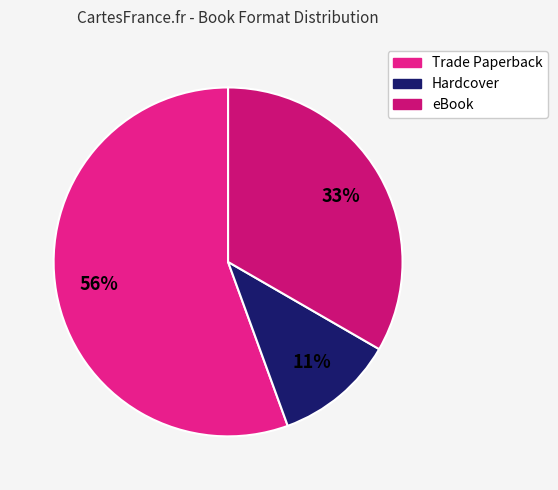

How many segments does this pie chart have?

3